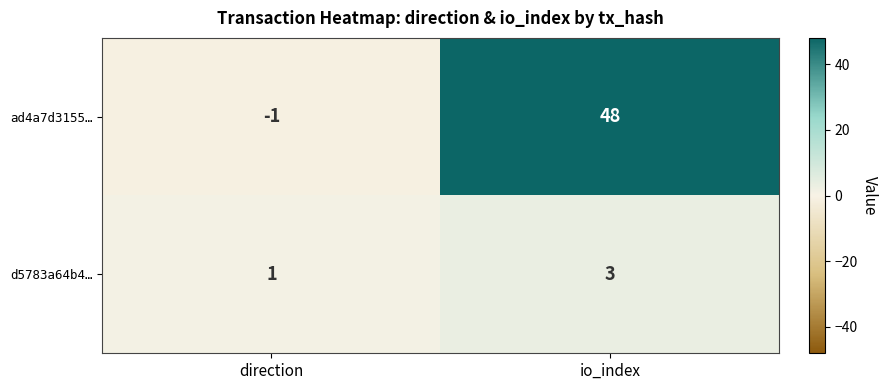

Reading left to right, what are all the values shown in this chart?

ad4a7d3155…: direction=-1	io_index=48
d5783a64b4…: direction=1	io_index=3